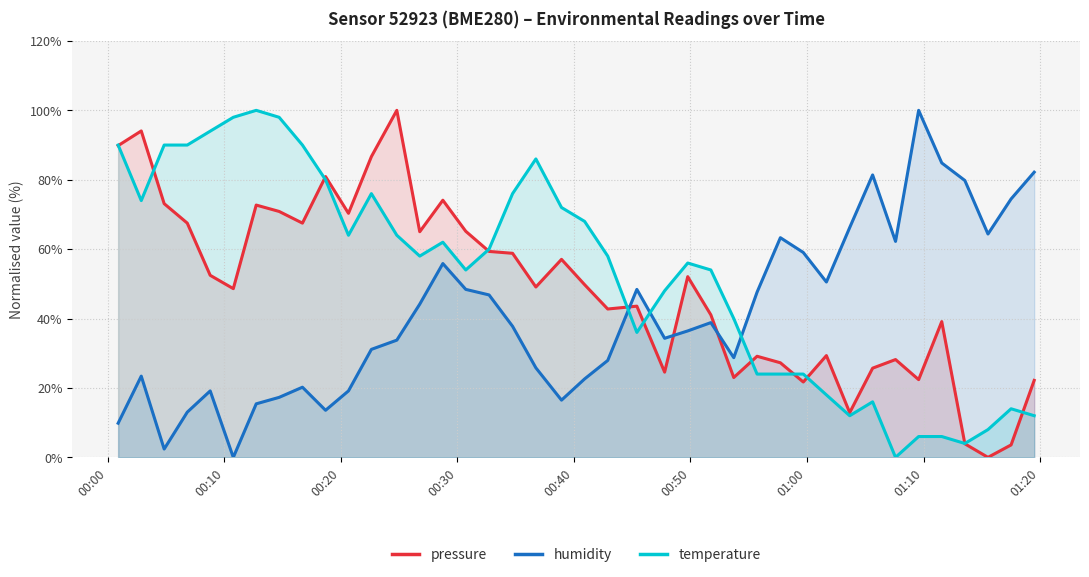

Does the chart have visible grid lines?

Yes